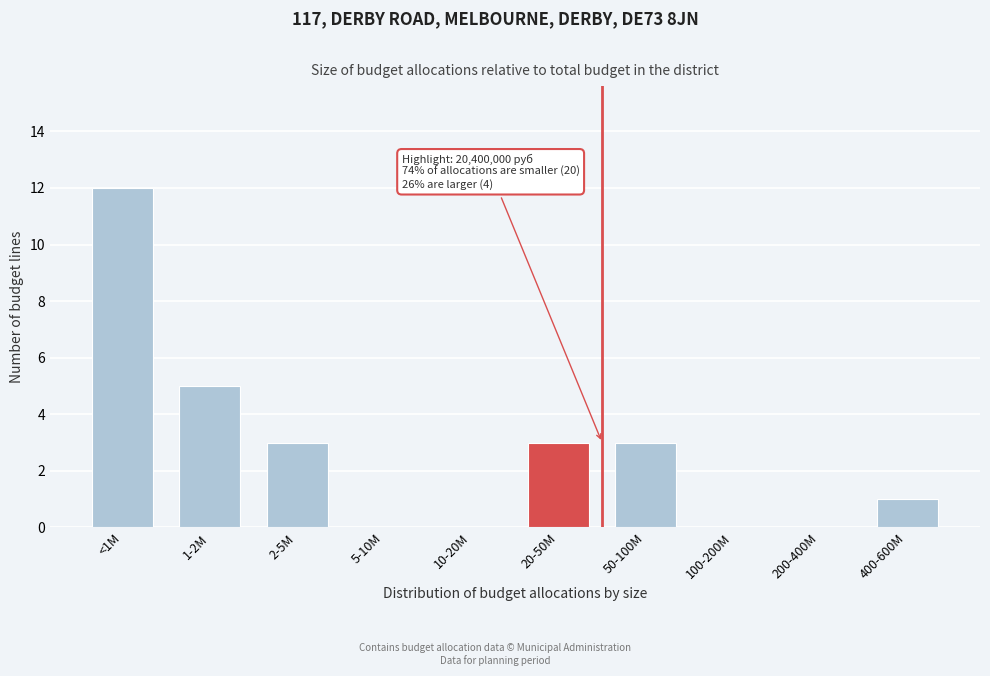

Reading left to right, list all the values displayed in this chart.

<1M=12	1-2M=5	2-5M=3	5-10M=0	10-20M=0	20-50M=3	50-100M=3	100-200M=0	200-400M=0	400-600M=1